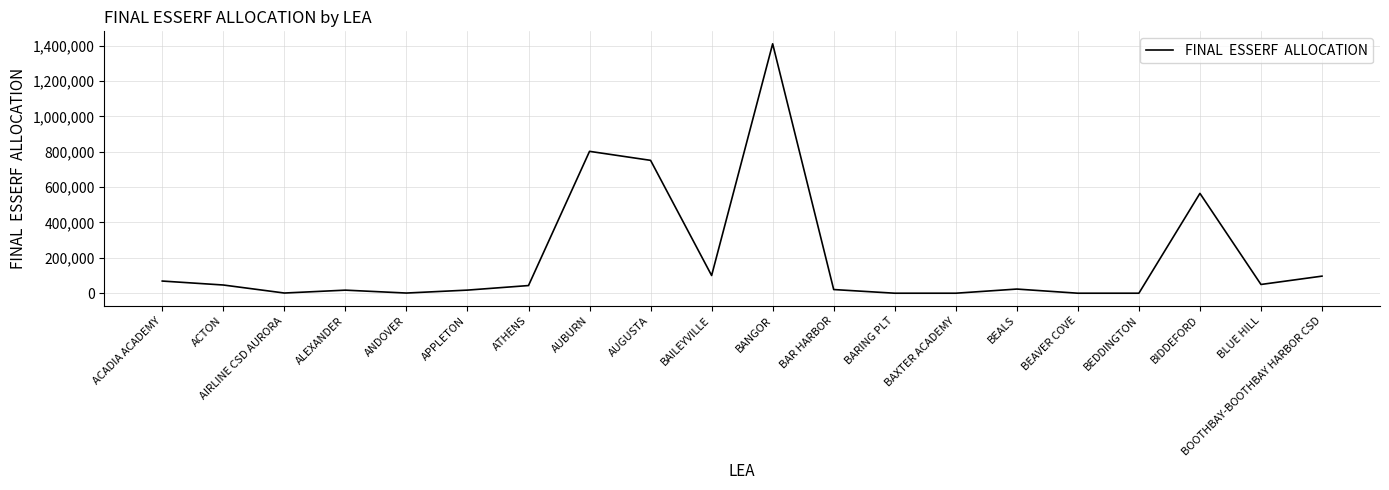

Where is the first local maximum?

ALEXANDER